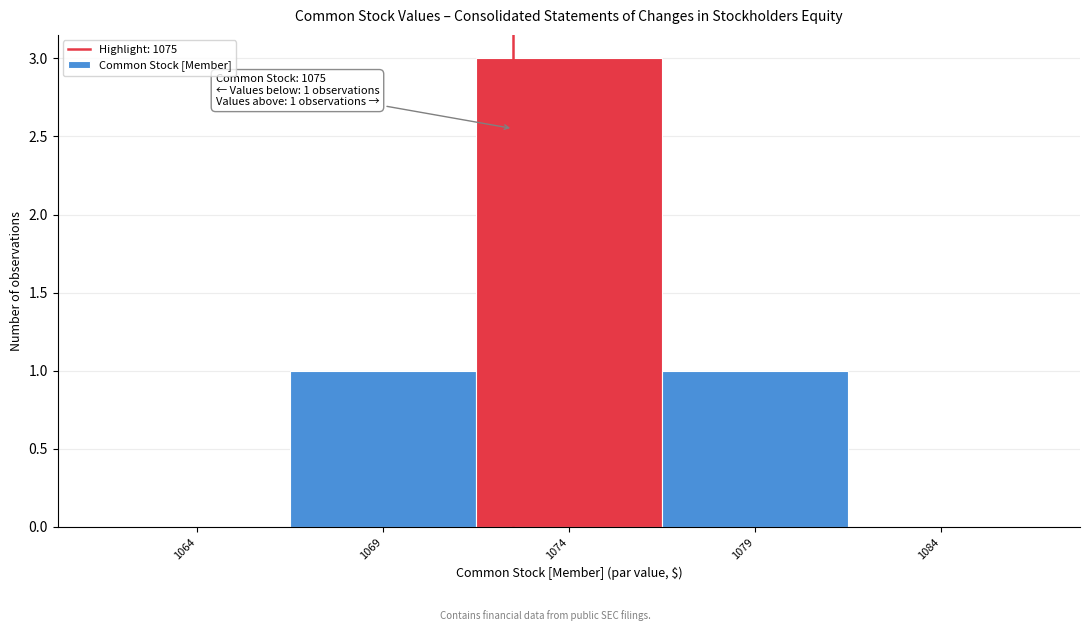

Reading left to right, extract all data points from this chart.

1064=0	1069=1	1074=3	1079=1	1084=0